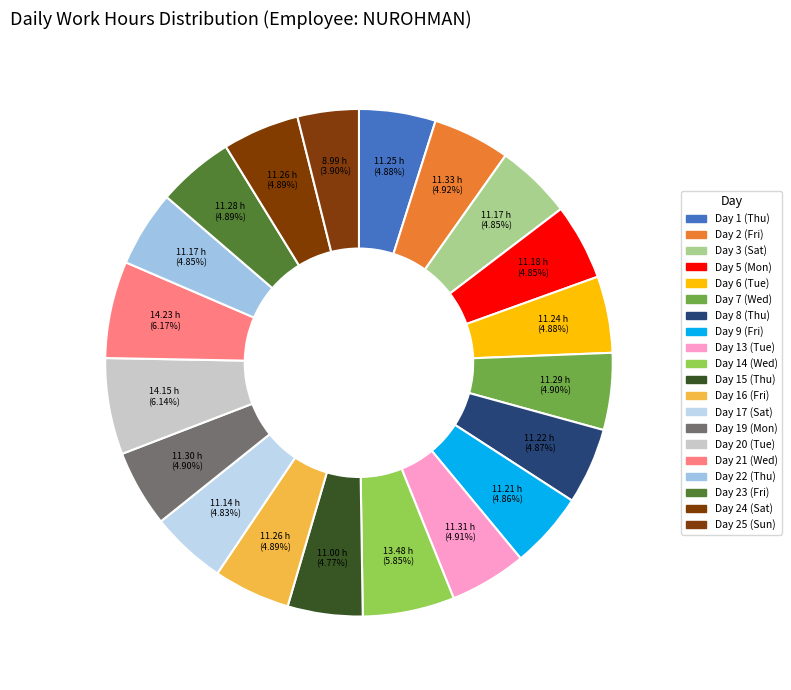

True or false: Day 15 (Thu) accounts for 11% of the total.

False